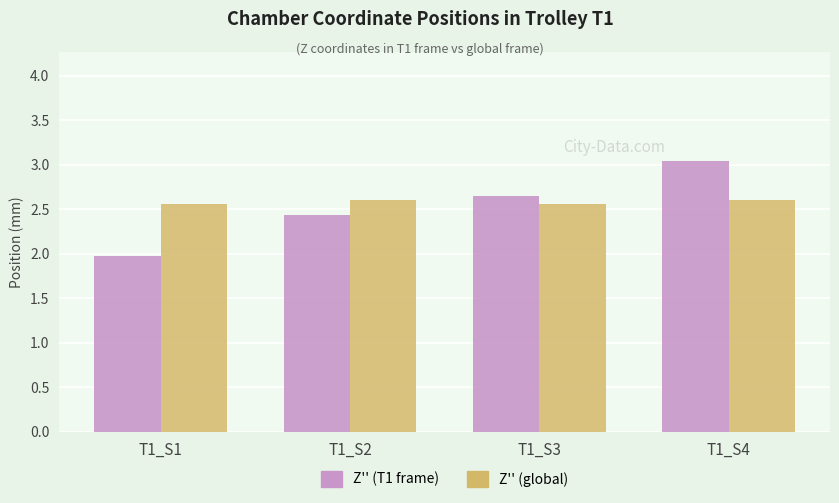

The Z'' (T1 frame) series shows 3.7 at T1_S3. True or false?

False